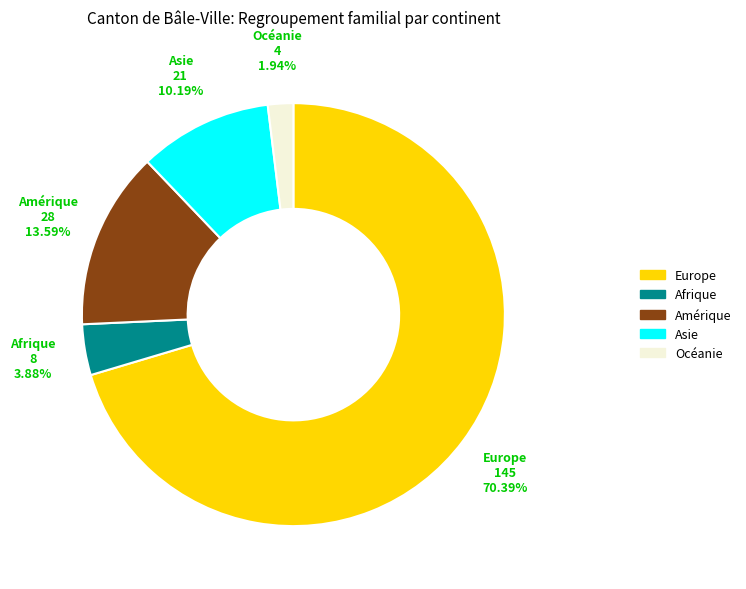

Is there any slice that represents more than half of the pie?

Yes